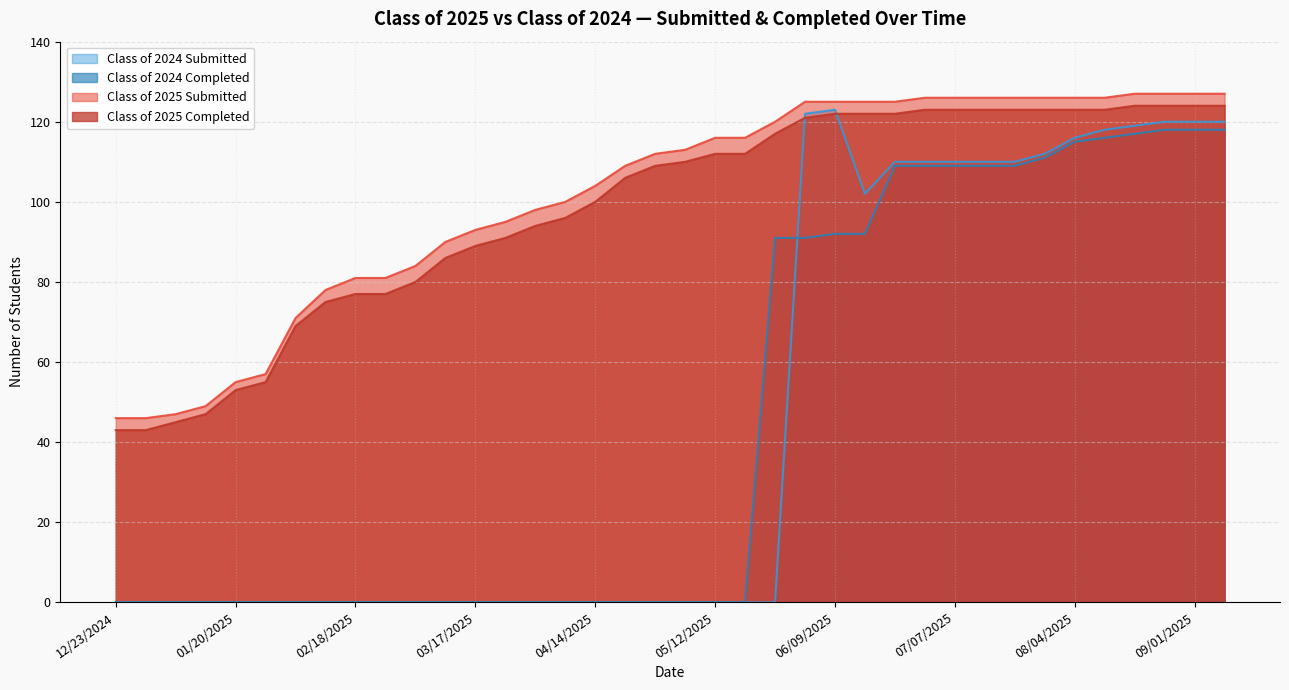

What position from the left is 12/30/2024?

2